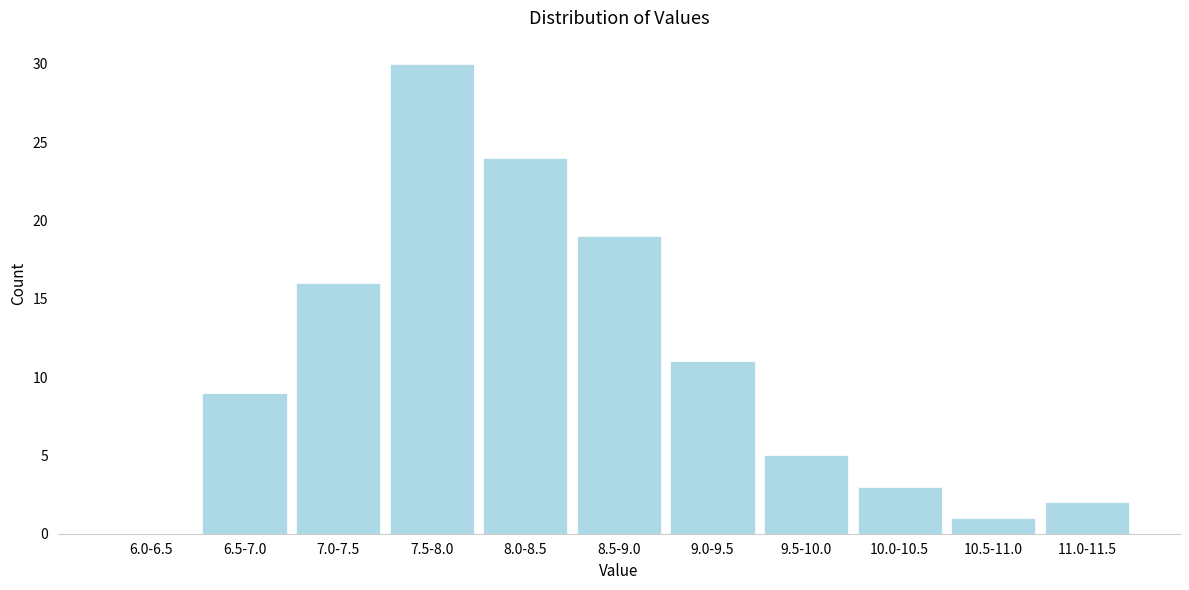

Reading left to right, transcribe all the data shown in this chart.

6.0-6.5=0	6.5-7.0=9	7.0-7.5=16	7.5-8.0=30	8.0-8.5=24	8.5-9.0=19	9.0-9.5=11	9.5-10.0=5	10.0-10.5=3	10.5-11.0=1	11.0-11.5=2